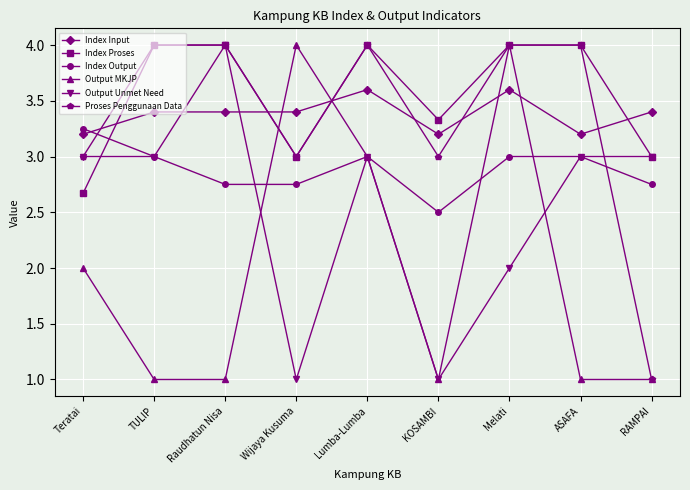

What is the sum of all Output MKJP values?

18.0